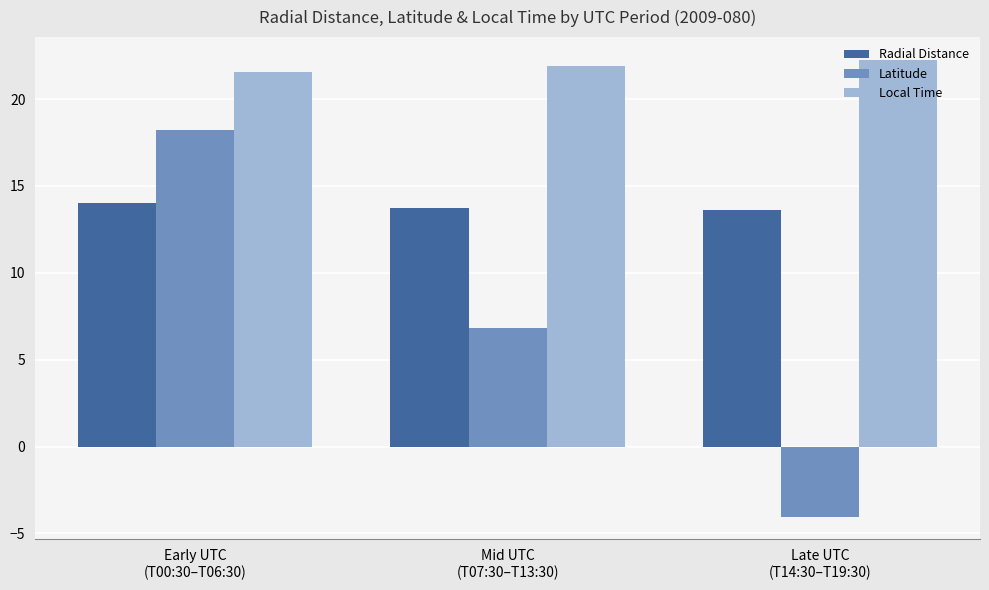

Reading left to right, extract all data points from this chart.

Radial Distance: Early UTC
(T00:30–T06:30)=14.0	Mid UTC
(T07:30–T13:30)=13.8	Late UTC
(T14:30–T19:30)=13.6
Latitude: Early UTC
(T00:30–T06:30)=18.2	Mid UTC
(T07:30–T13:30)=6.8	Late UTC
(T14:30–T19:30)=-4.0
Local Time: Early UTC
(T00:30–T06:30)=21.5	Mid UTC
(T07:30–T13:30)=21.9	Late UTC
(T14:30–T19:30)=22.2